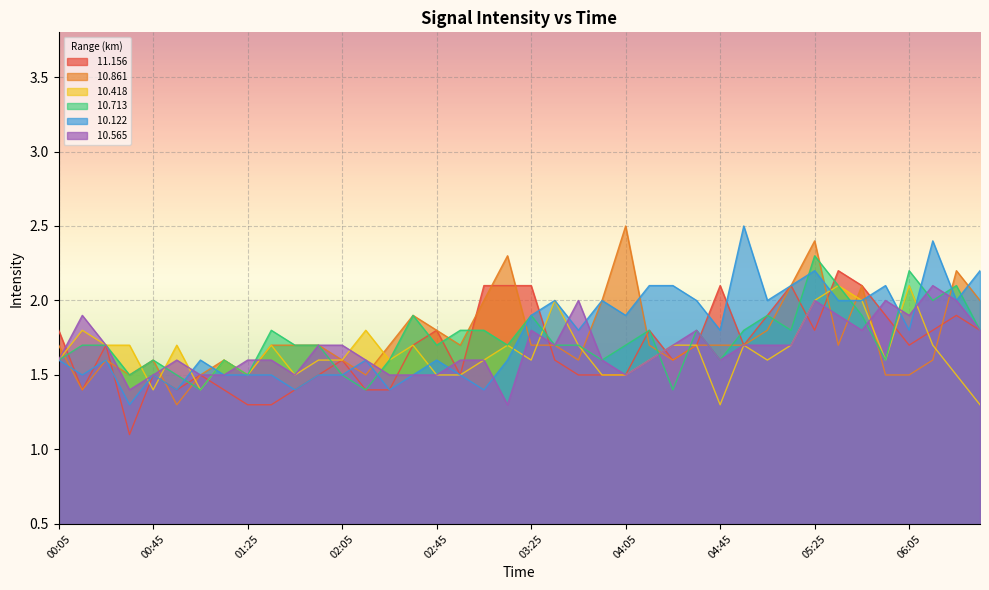

True or false:  10.418 has a value of 1.5 at 01:25.

True